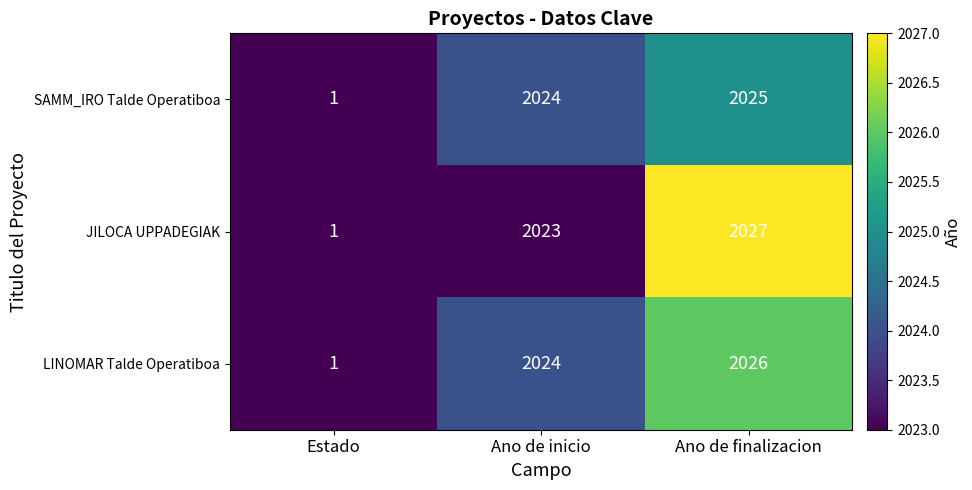

What is the total value across all series at Ano de inicio?

6071